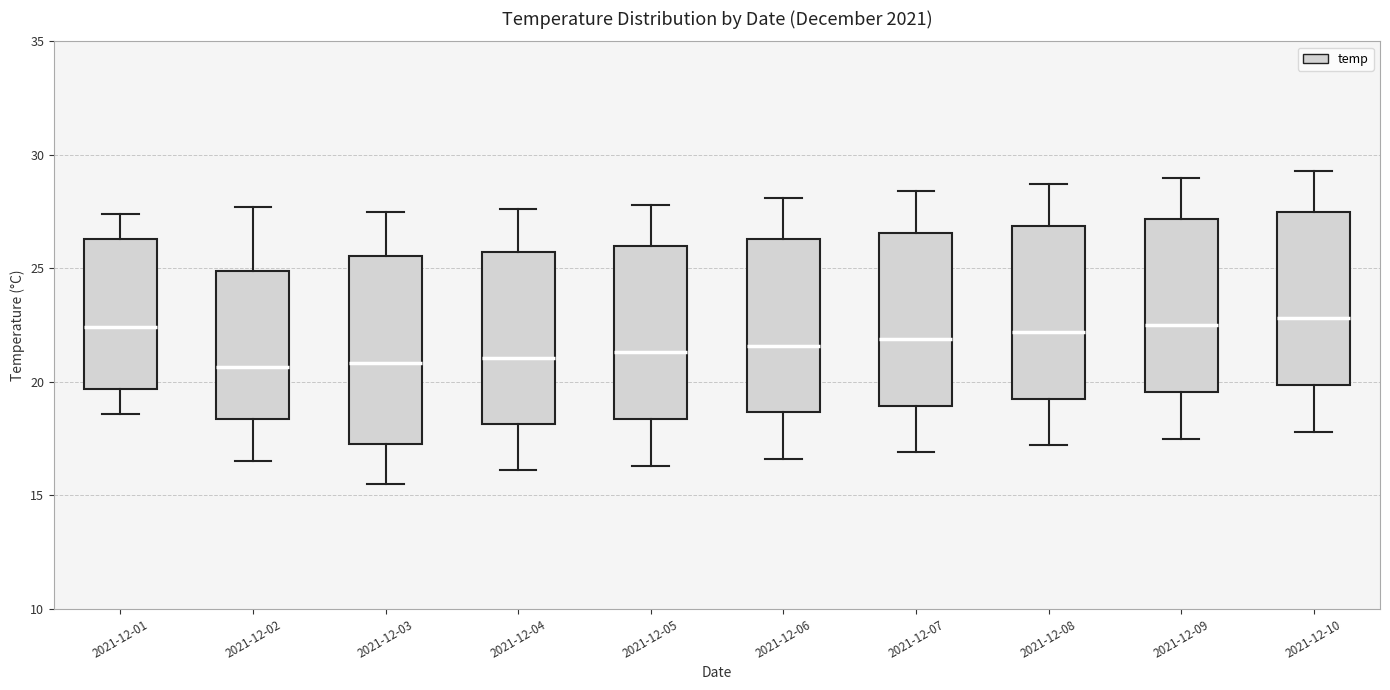

Reading left to right, read every box against the y-axis: the position of its median line, the range the box covers, and the ends of its whiskers. The values are not printed on the chart, so give them approximately, as read against the axis.

2021-12-01: median 22.5, box 19.5 to 26.5, whiskers 18.5 to 27.5
2021-12-02: median 20.5, box 18.5 to 25.0, whiskers 16.5 to 27.5
2021-12-03: median 21.0, box 17.5 to 25.5, whiskers 15.5 to 27.5
2021-12-04: median 21.0, box 18.0 to 25.5, whiskers 16.0 to 27.5
2021-12-05: median 21.5, box 18.5 to 26.0, whiskers 16.5 to 28.0
2021-12-06: median 21.5, box 18.5 to 26.5, whiskers 16.5 to 28.0
2021-12-07: median 22.0, box 19.0 to 26.5, whiskers 17.0 to 28.5
2021-12-08: median 22.0, box 19.5 to 27.0, whiskers 17.0 to 28.5
2021-12-09: median 22.5, box 19.5 to 27.0, whiskers 17.5 to 29.0
2021-12-10: median 23.0, box 20.0 to 27.5, whiskers 18.0 to 29.5